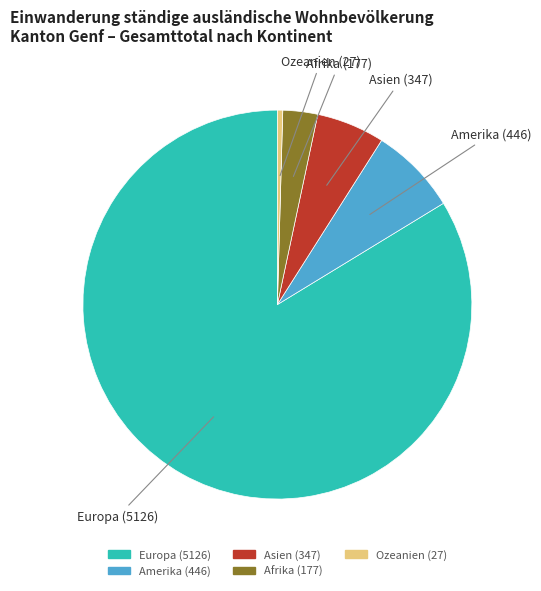

What is the ratio of the value at Europa to the value at Amerika?

11.5